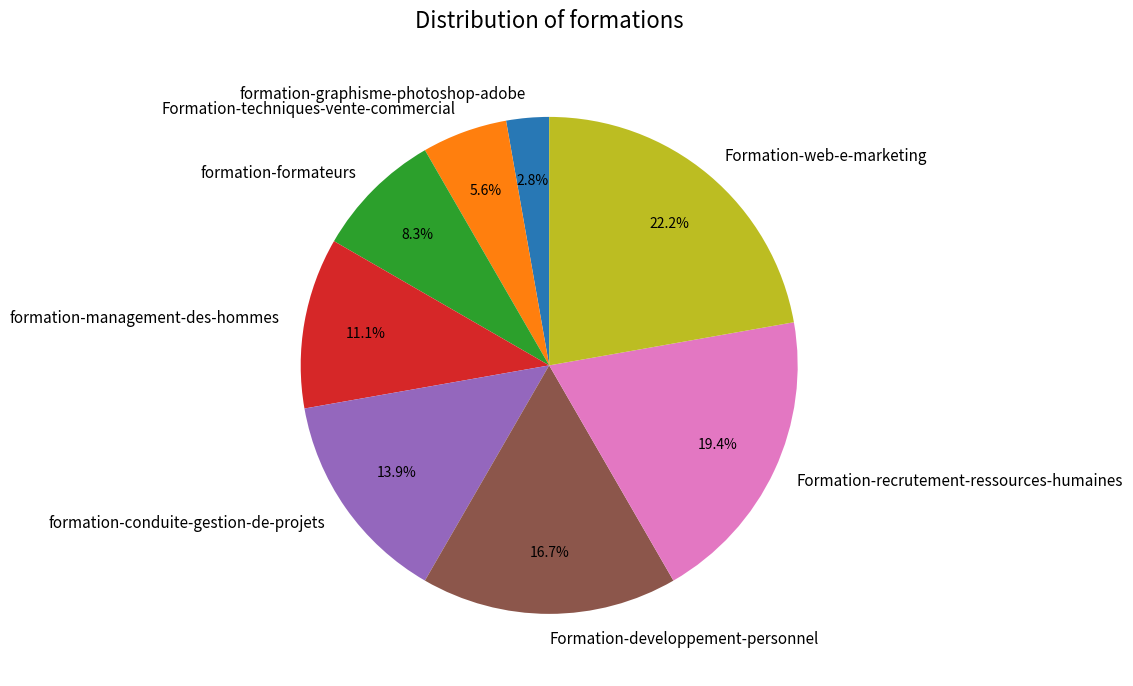

How many segments does this pie chart have?

8